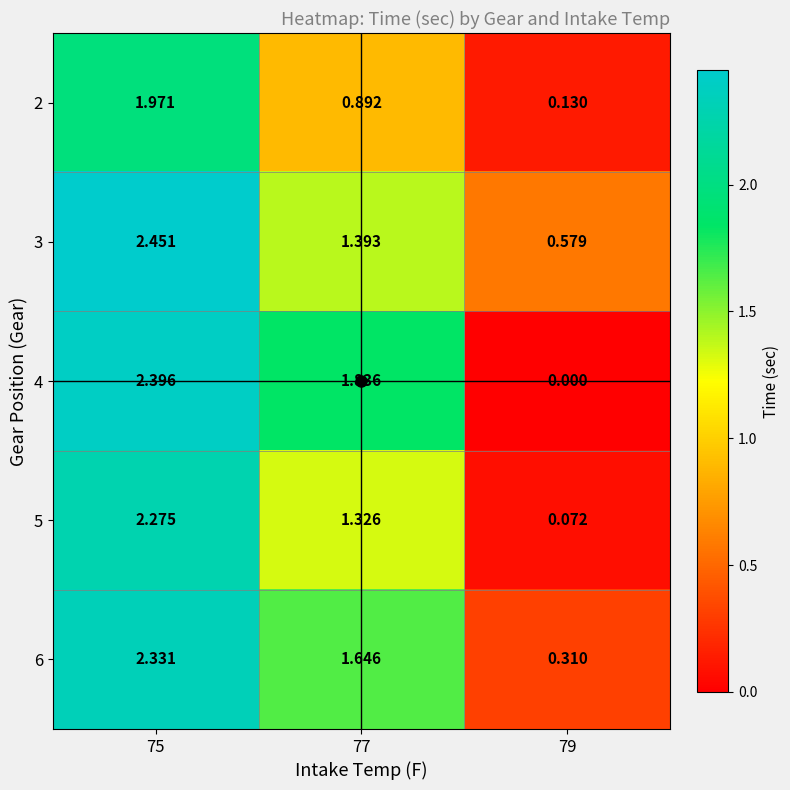

How many values in 4 are above zero?

2